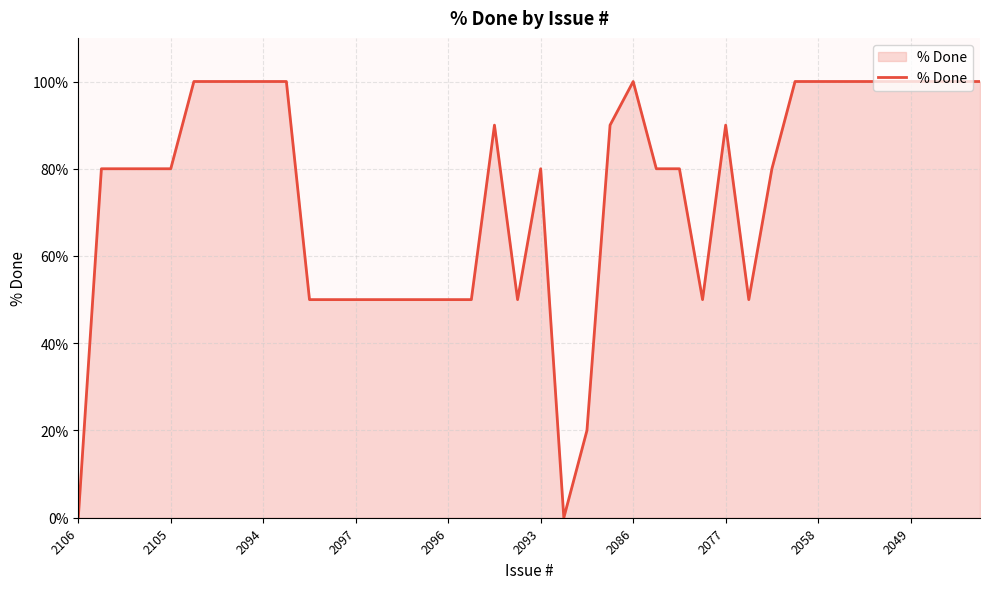

What is the maximum value shown in the chart?

100